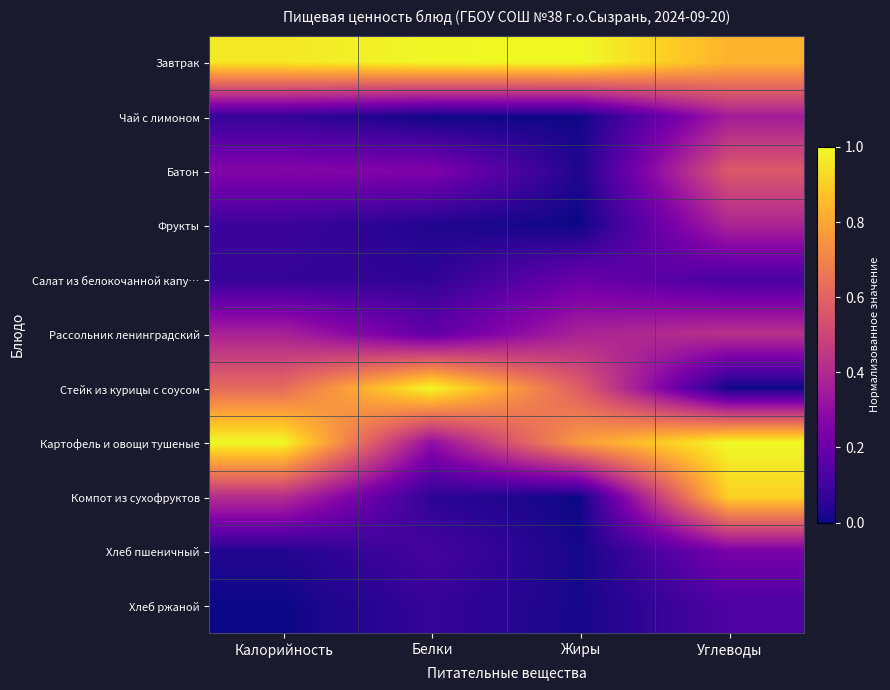

Which has a higher value, Калорийность or Углеводы?

Калорийность